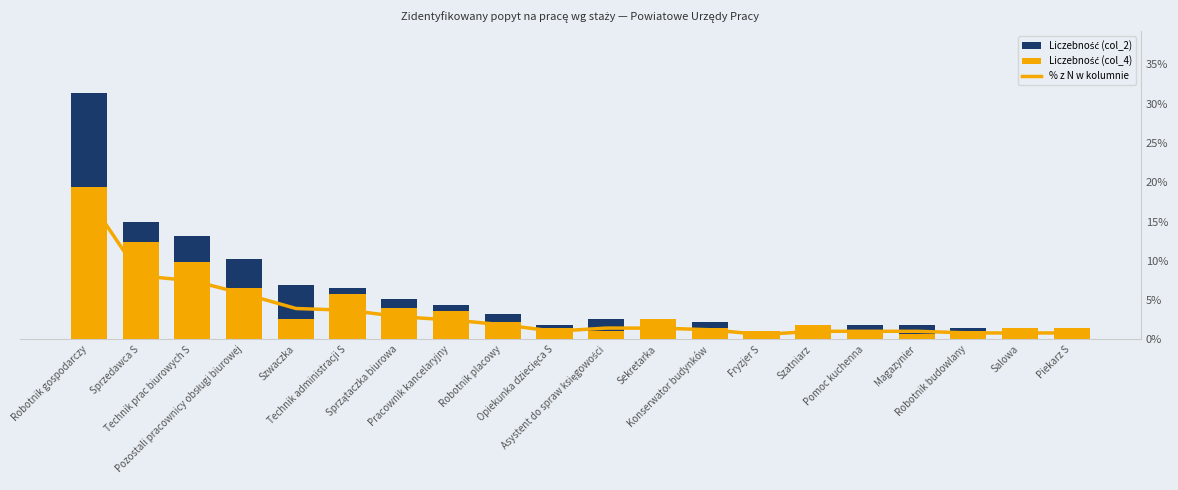

Reading left to right, transcribe all the data shown in this chart.

Robotnik gospodarczy=53	Sprzedawca S=34	Technik prac biurowych S=27	Pozostali pracownicy obsługi biurowej=18	Szwaczka=7	Technik administracji S=16	Sprzątaczka biurowa=11	Pracownik kancelaryjny=10	Robotnik placowy=6	Opiekunka dziecięca S=4	Asystent do spraw księgowości=3	Sekretarka=7	Konserwator budynków=4	Fryzjer S=3	Szatniarz=5	Pomoc kuchenna=3	Magazynier=2	Robotnik budowlany=3	Salowa=4	Piekarz S=4